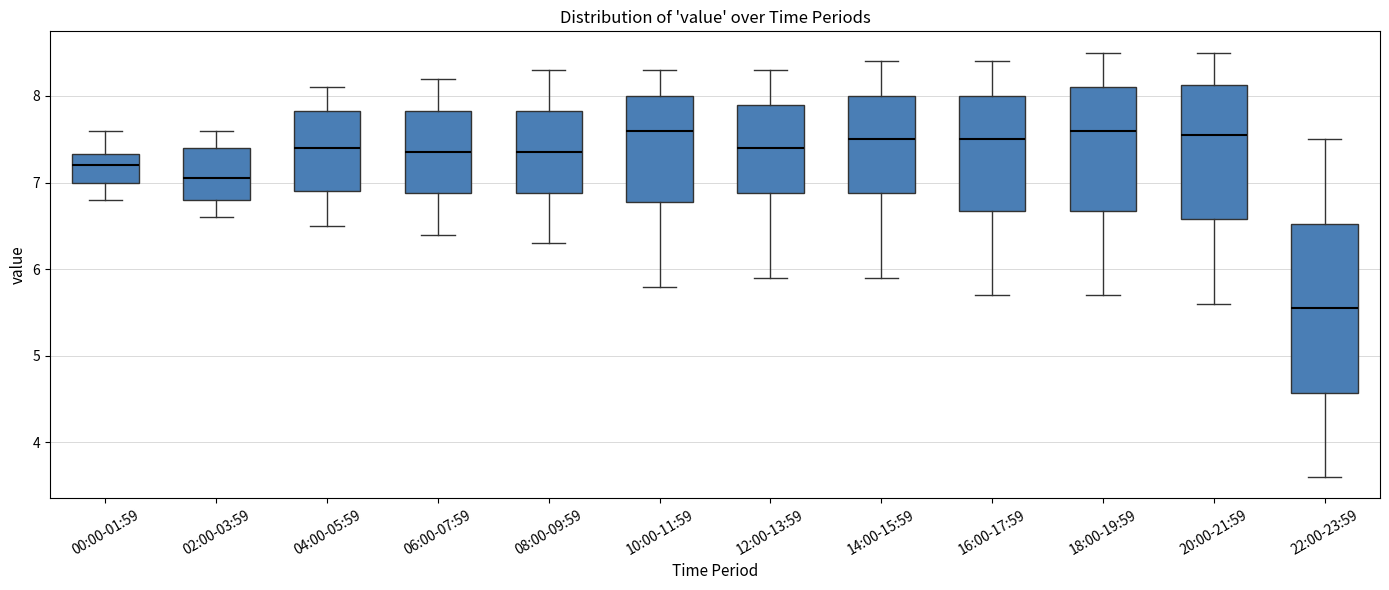

Reading left to right, transcribe this box plot: for each box, give where its median line is, the range the box spans, and where its two whiskers end, as read against the y-axis. The values are not printed on the chart, so give them approximately, as read against the axis.

00:00-01:59: median 7.2, box 7.0 to 7.3, whiskers 6.8 to 7.6
02:00-03:59: median 7.1, box 6.8 to 7.4, whiskers 6.6 to 7.6
04:00-05:59: median 7.4, box 6.9 to 7.8, whiskers 6.5 to 8.1
06:00-07:59: median 7.4, box 6.9 to 7.8, whiskers 6.4 to 8.2
08:00-09:59: median 7.4, box 6.9 to 7.8, whiskers 6.3 to 8.3
10:00-11:59: median 7.6, box 6.8 to 8.0, whiskers 5.8 to 8.3
12:00-13:59: median 7.4, box 6.9 to 7.9, whiskers 5.9 to 8.3
14:00-15:59: median 7.5, box 6.9 to 8.0, whiskers 5.9 to 8.4
16:00-17:59: median 7.5, box 6.7 to 8.0, whiskers 5.7 to 8.4
18:00-19:59: median 7.6, box 6.7 to 8.1, whiskers 5.7 to 8.5
20:00-21:59: median 7.6, box 6.6 to 8.1, whiskers 5.6 to 8.5
22:00-23:59: median 5.6, box 4.6 to 6.5, whiskers 3.6 to 7.5